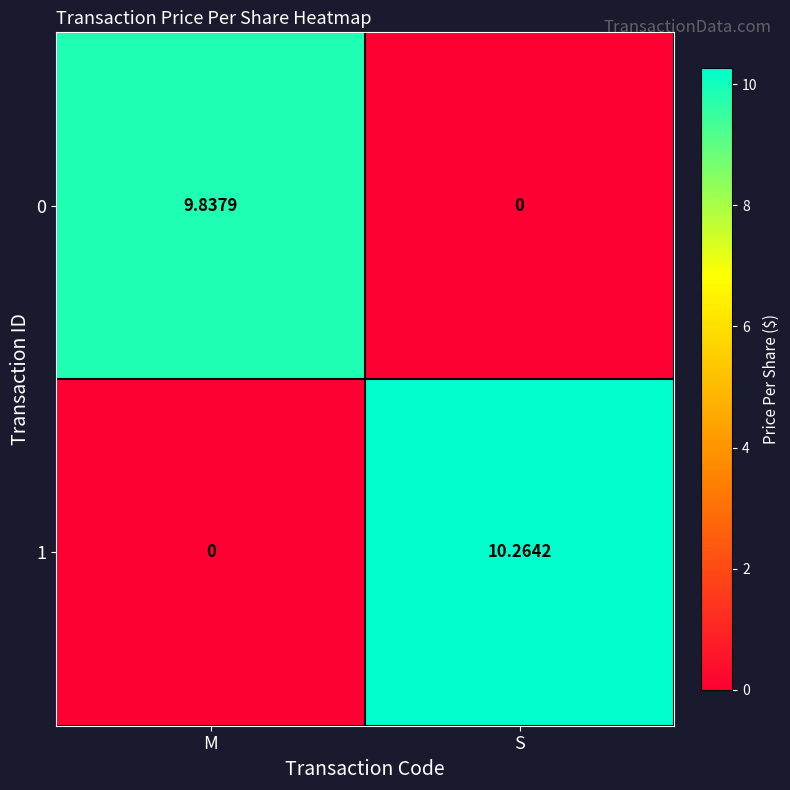

Which label corresponds to the largest value in the chart?

S